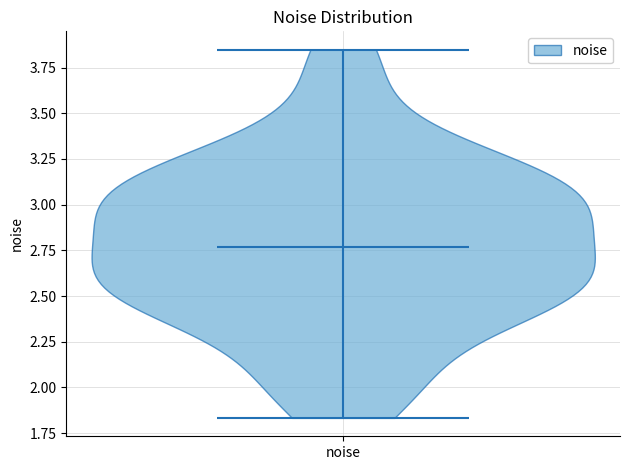

What is the lowest point the violin for noise reaches on the y-axis? The values are not printed on the chart, so give them approximately, as read against the axis.

1.85